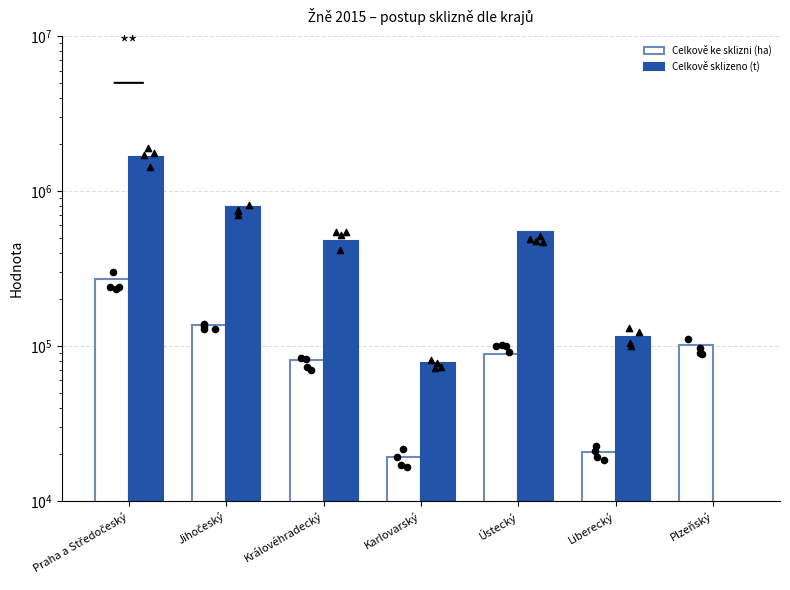

At how many categories does at least one series exceed 1055930?

1